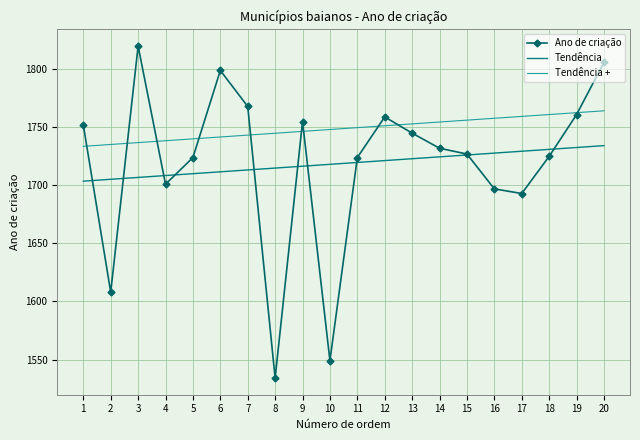

What is the spread (max minus min) of values at 6?

87.3